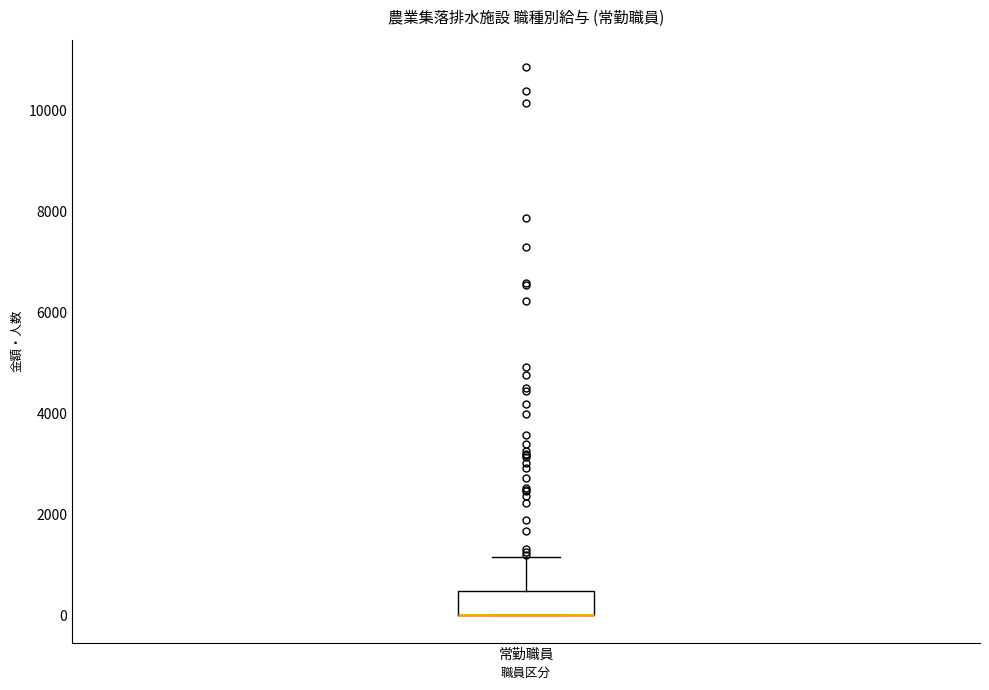

Read this box plot against the y-axis: the position of the median line, the range covered by the box, and the ends of both whiskers. The values are not printed on the chart, so give them approximately, as read against the axis.

median 0 (drawn on the box's lower edge), box 0 to 400, whiskers 0 to 1200